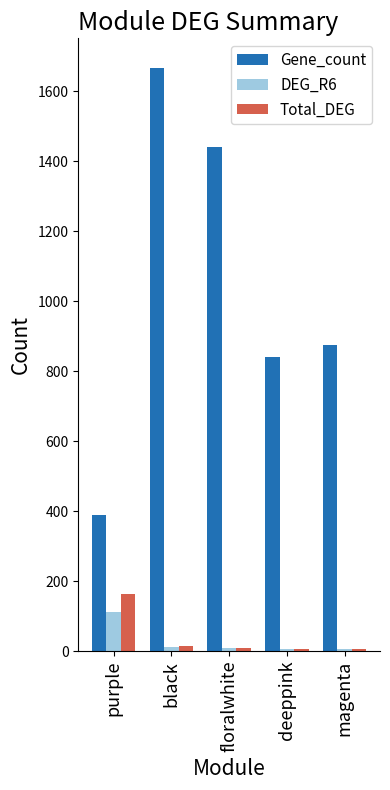

What is the label of the 2nd bar from the left?

black